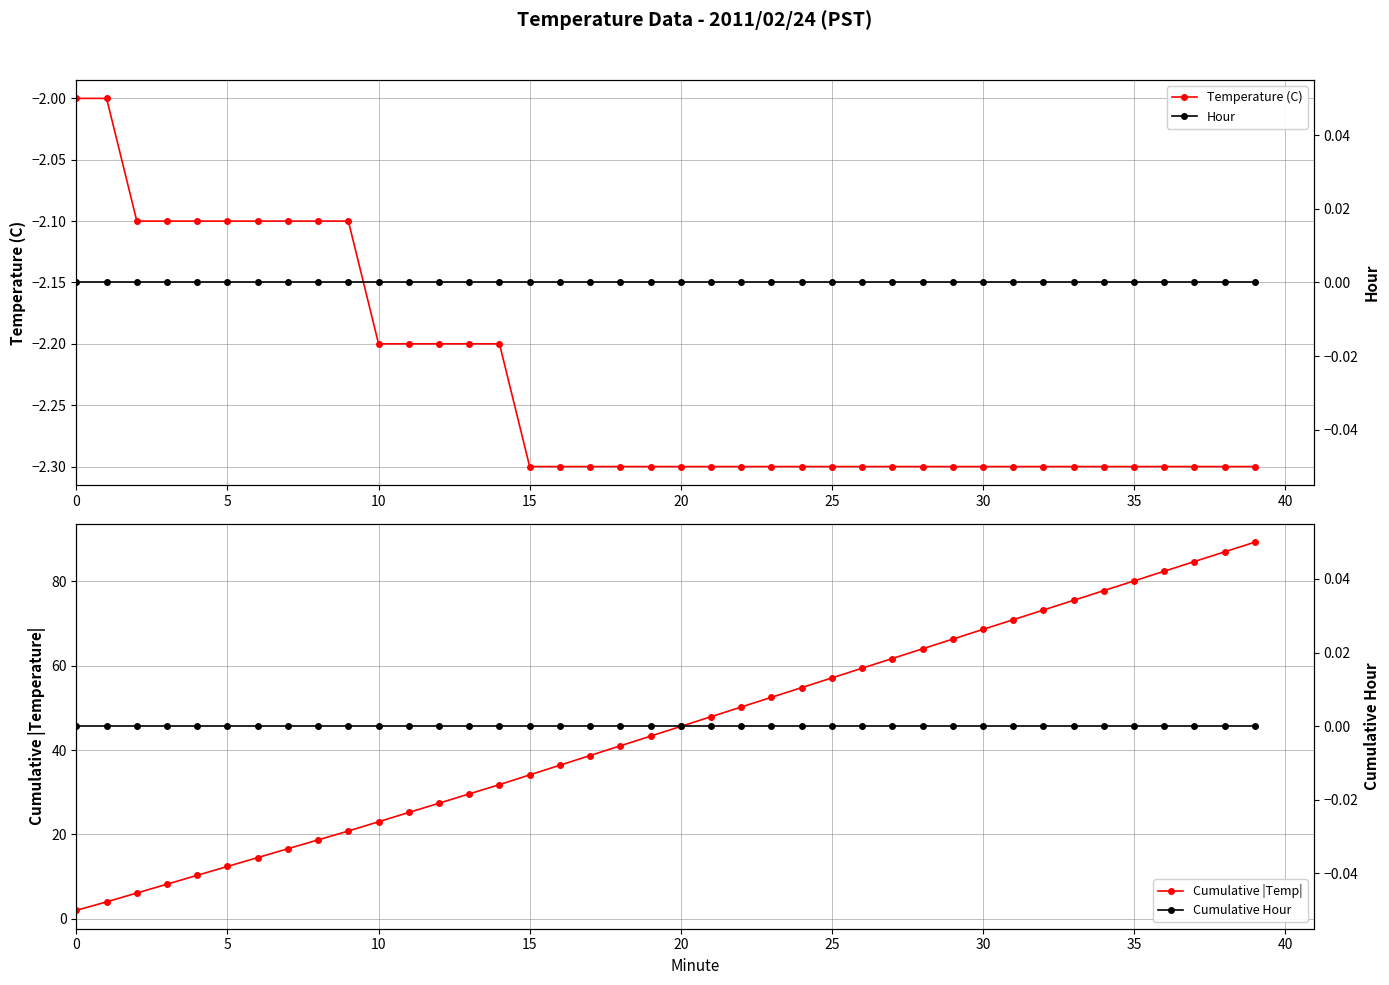

Which series has the largest total across all categories?

Cumulative |Temp|